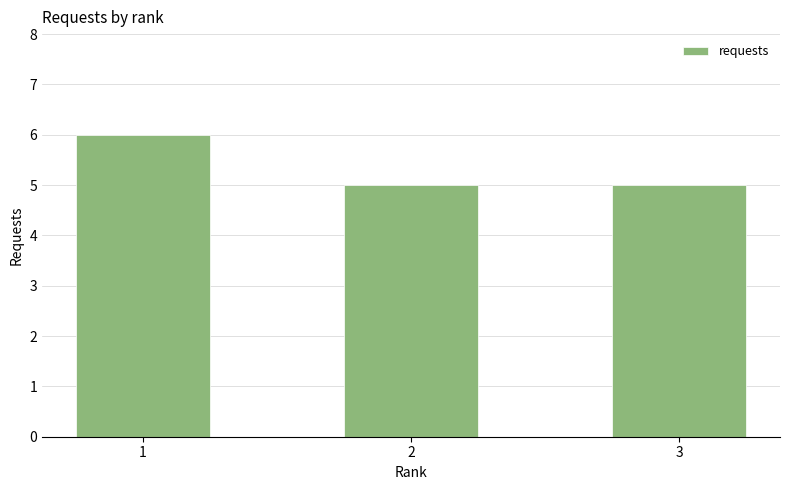

The value at 2 is 5. True or false?

True